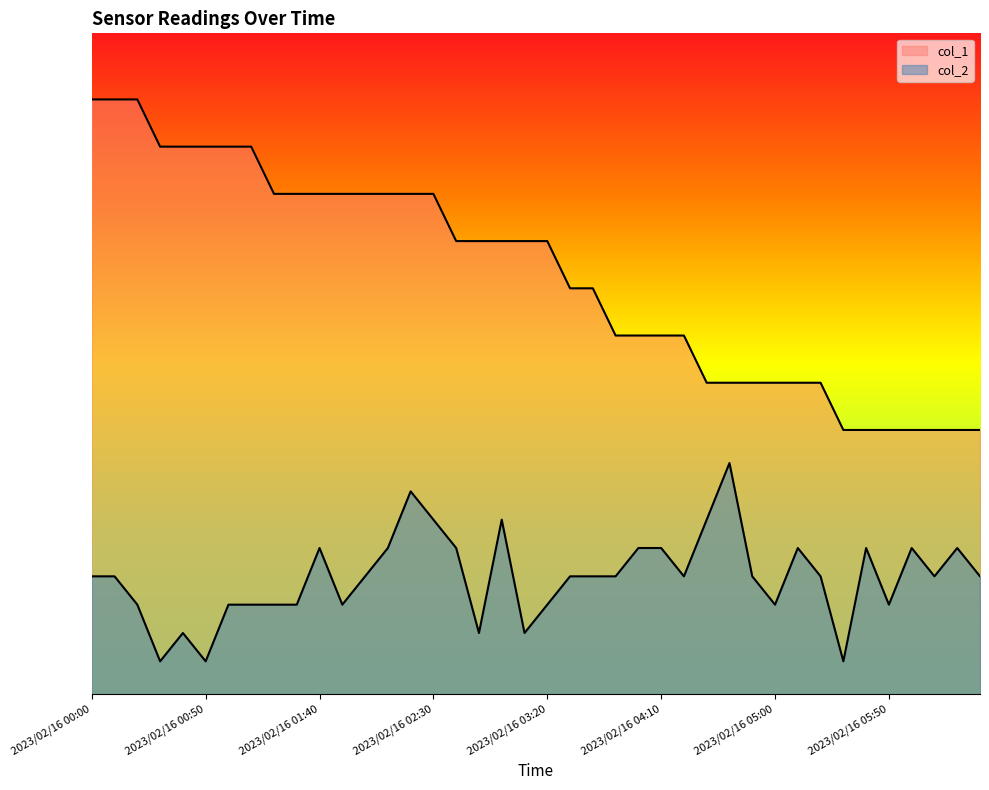

What is the difference between the maximum and minimum values in the col_1 series?

0.5